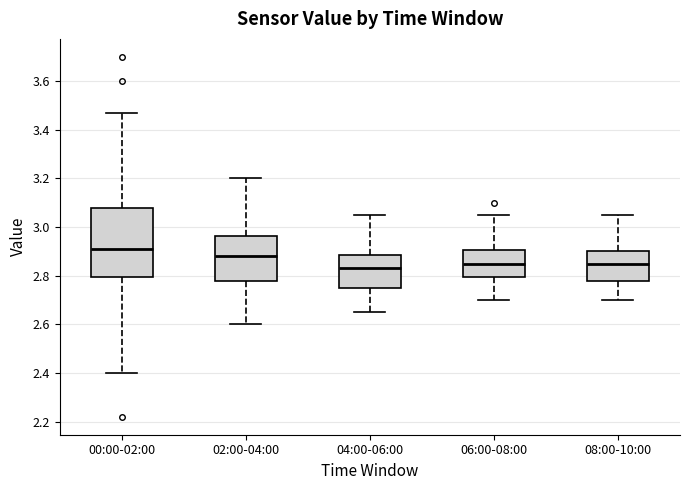

Comparing the boxes themselves (not the whiskers), which one is the tallest?

00:00-02:00